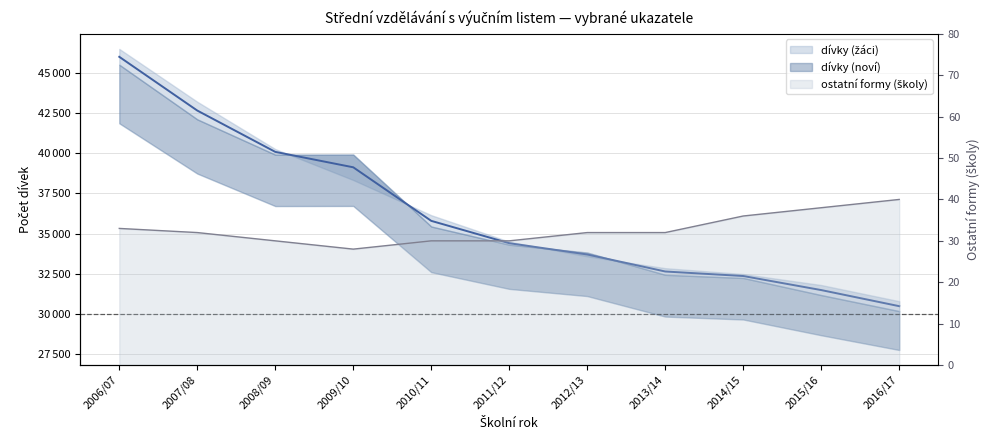

Does the chart display data point markers on the line(s)?

No